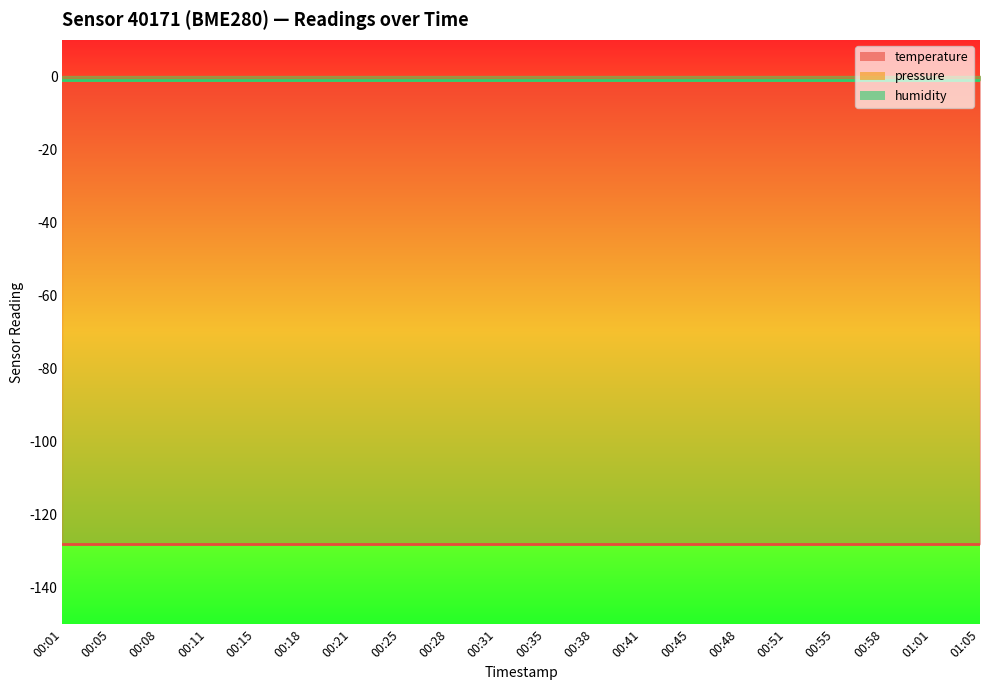

The temperature series shows -128 at 00:58. True or false?

True